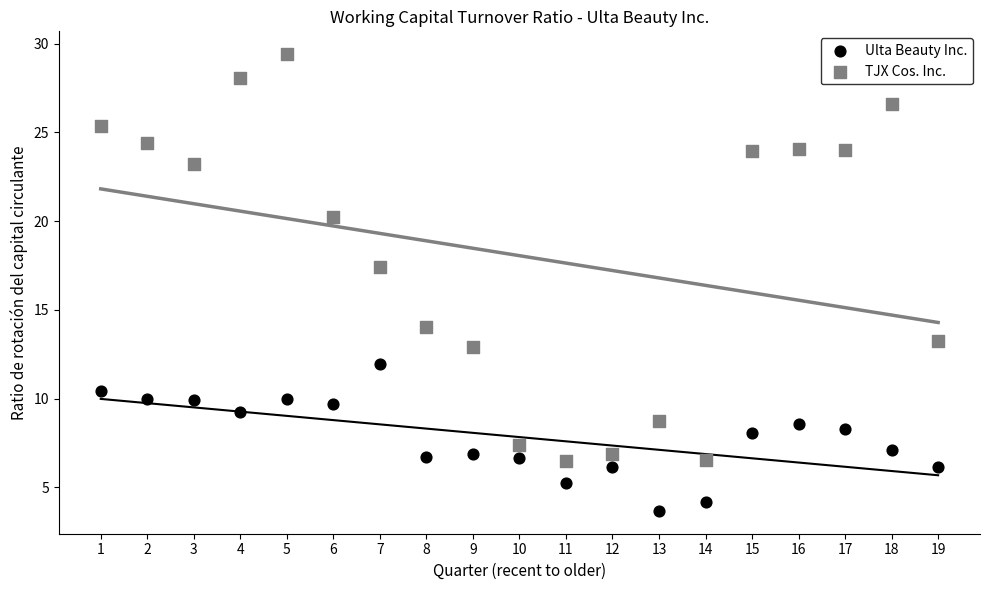

Which series contains the highest Y value?

TJX Cos. Inc.